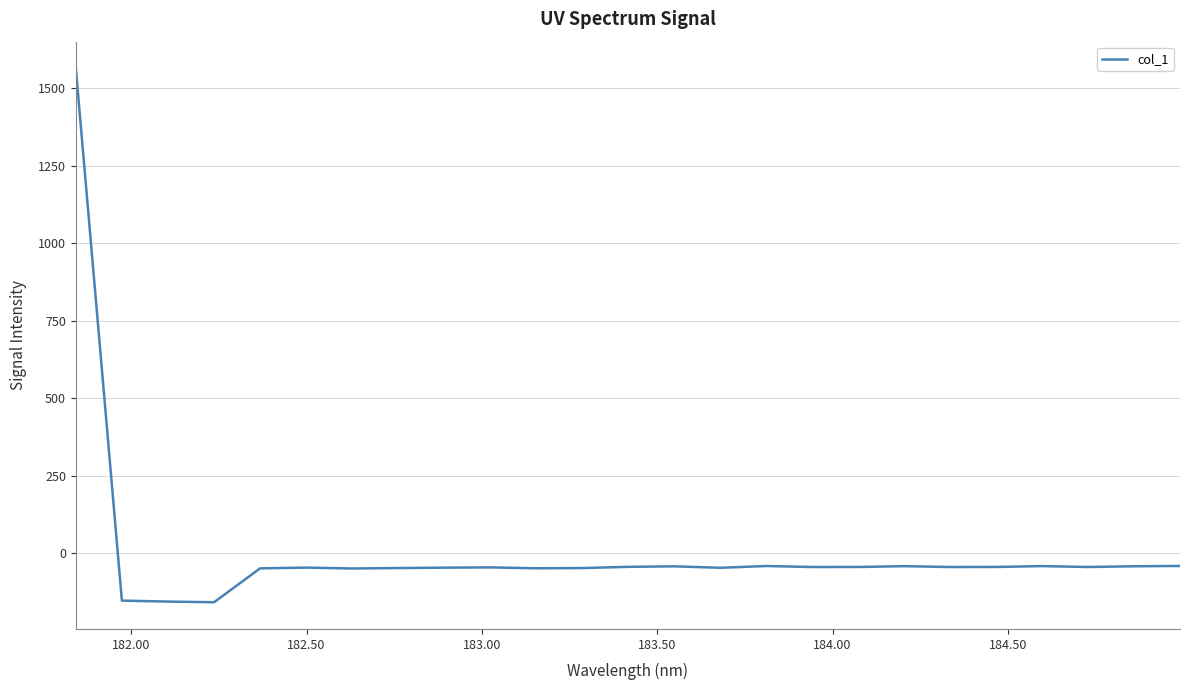

What is the difference between the maximum and minimum values?

1721.6